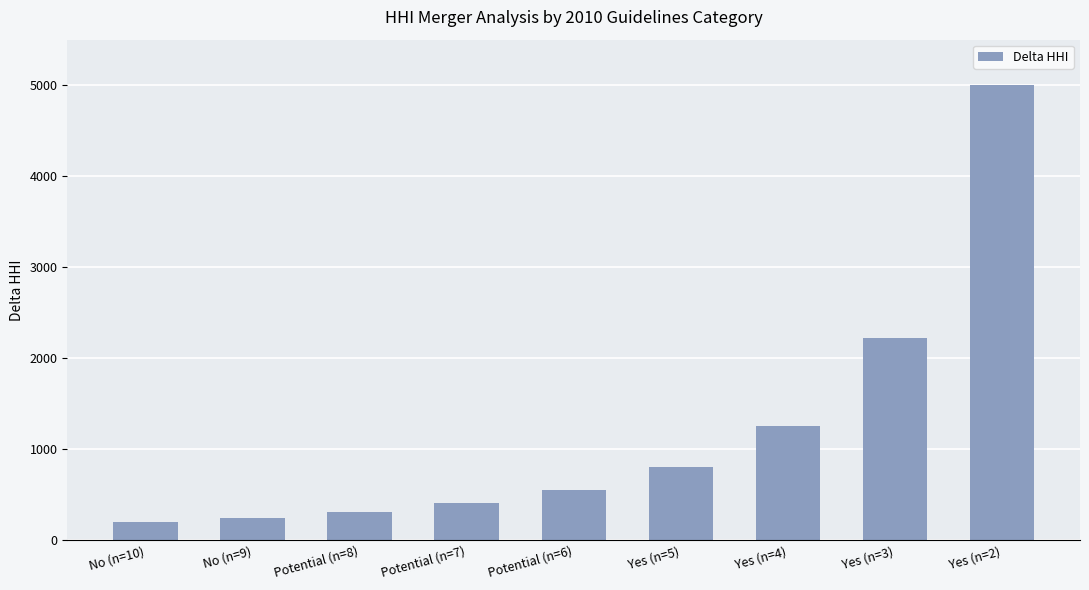

Reading left to right, what are all the values shown in this chart?

No (n=10)=200.0	No (n=9)=246.9	Potential (n=8)=312.5	Potential (n=7)=408.2	Potential (n=6)=555.6	Yes (n=5)=800.0	Yes (n=4)=1250.0	Yes (n=3)=2222.2	Yes (n=2)=5000.0